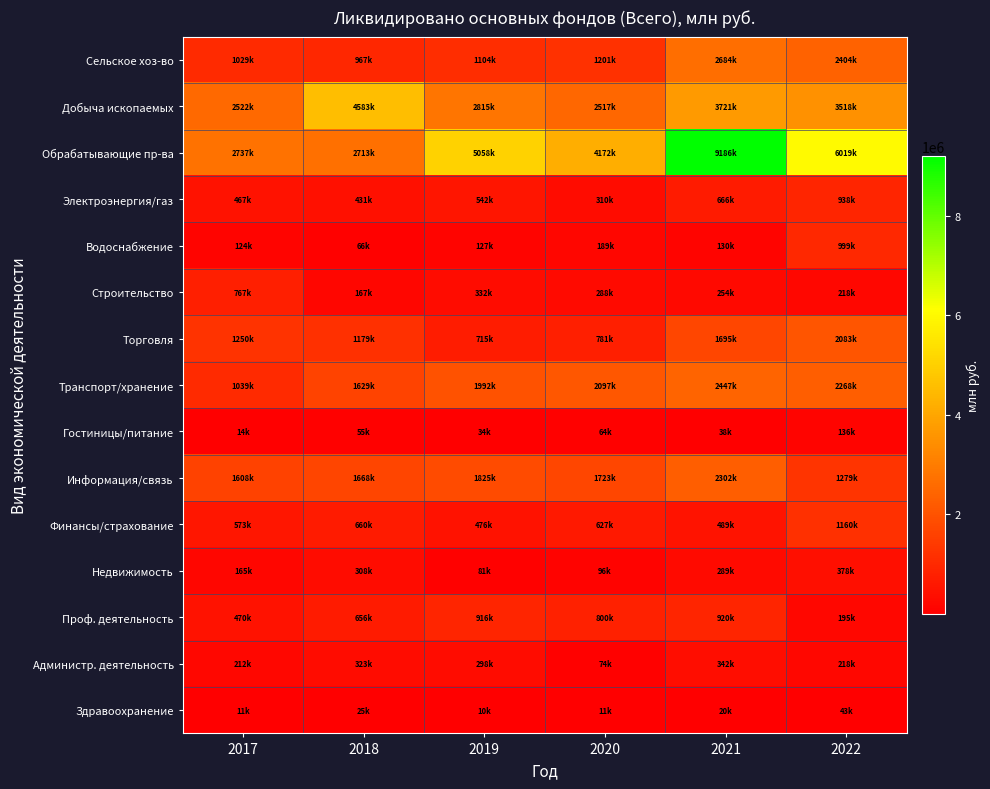

Which series has the largest total across all categories?

Обрабатывающие пр-ва